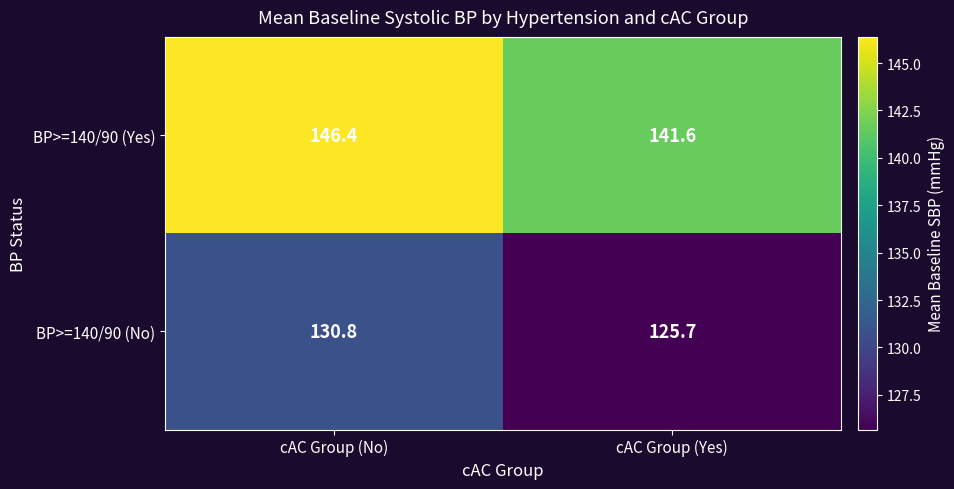

At which label does BP>=140/90 (Yes) reach its peak?

cAC Group (No)